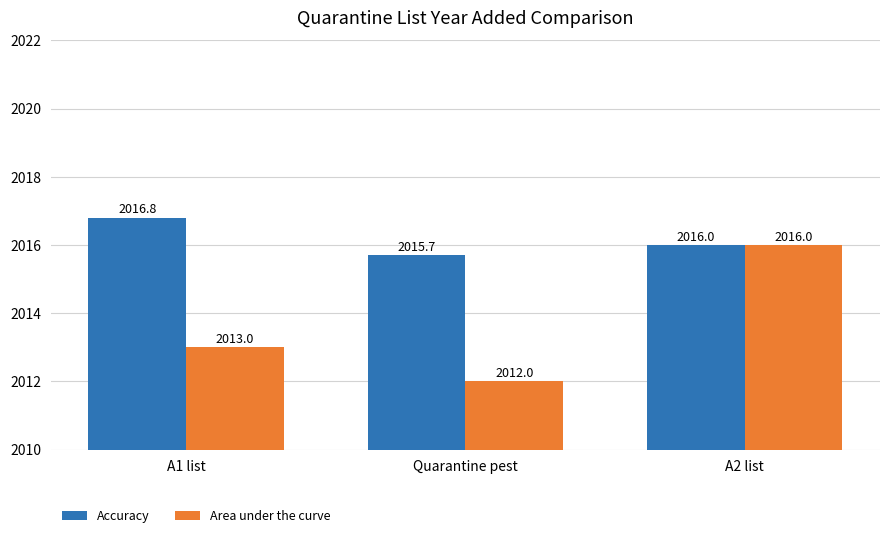

True or false: Area under the curve has a value of 1072.8 at A2 list.

False